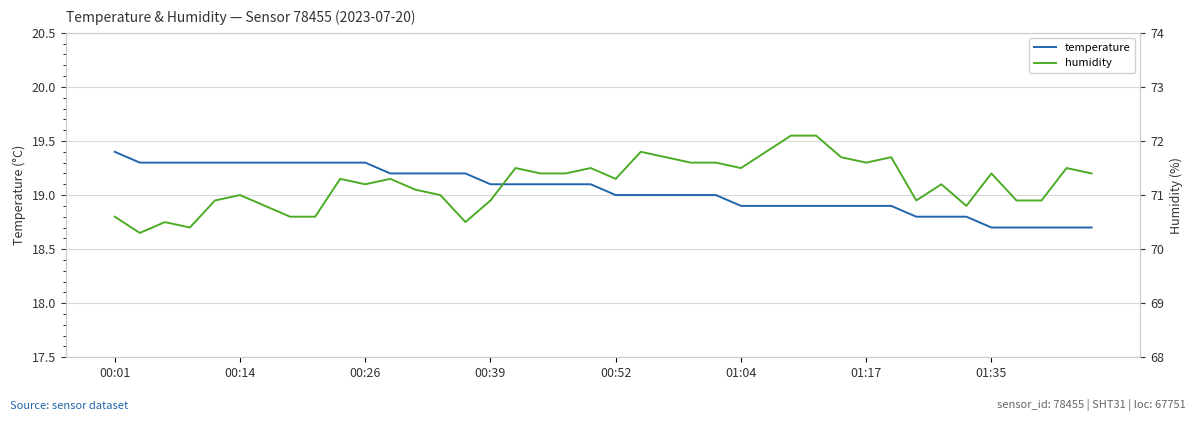

Reading left to right, list all the values displayed in this chart.

temperature: 19.4	19.3	19.3	19.3	19.3	19.3	19.3	19.3	19.3	19.3	19.3	19.2	19.2	19.2	19.2	19.1	19.1	19.1	19.1	19.1	19.0	19.0	19.0	19.0	19.0	18.9	18.9	18.9	18.9	18.9	18.9	18.9	18.8	18.8	18.8	18.7	18.7	18.7	18.7	18.7
humidity: 70.6	70.3	70.5	70.4	70.9	71.0	70.8	70.6	70.6	71.3	71.2	71.3	71.1	71.0	70.5	70.9	71.5	71.4	71.4	71.5	71.3	71.8	71.7	71.6	71.6	71.5	71.8	72.1	72.1	71.7	71.6	71.7	70.9	71.2	70.8	71.4	70.9	70.9	71.5	71.4